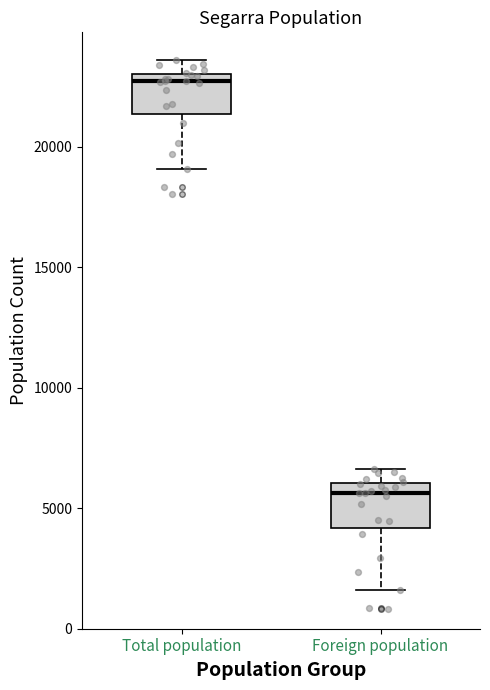

Reading left to right, read every box against the y-axis: the position of its median line, the range the box covers, and the ends of its whiskers. The values are not printed on the chart, so give them approximately, as read against the axis.

Total population: median 22500, box 21500 to 23000, whiskers 19000 to 23500
Foreign population: median 5500, box 4000 to 6000, whiskers 1500 to 6500